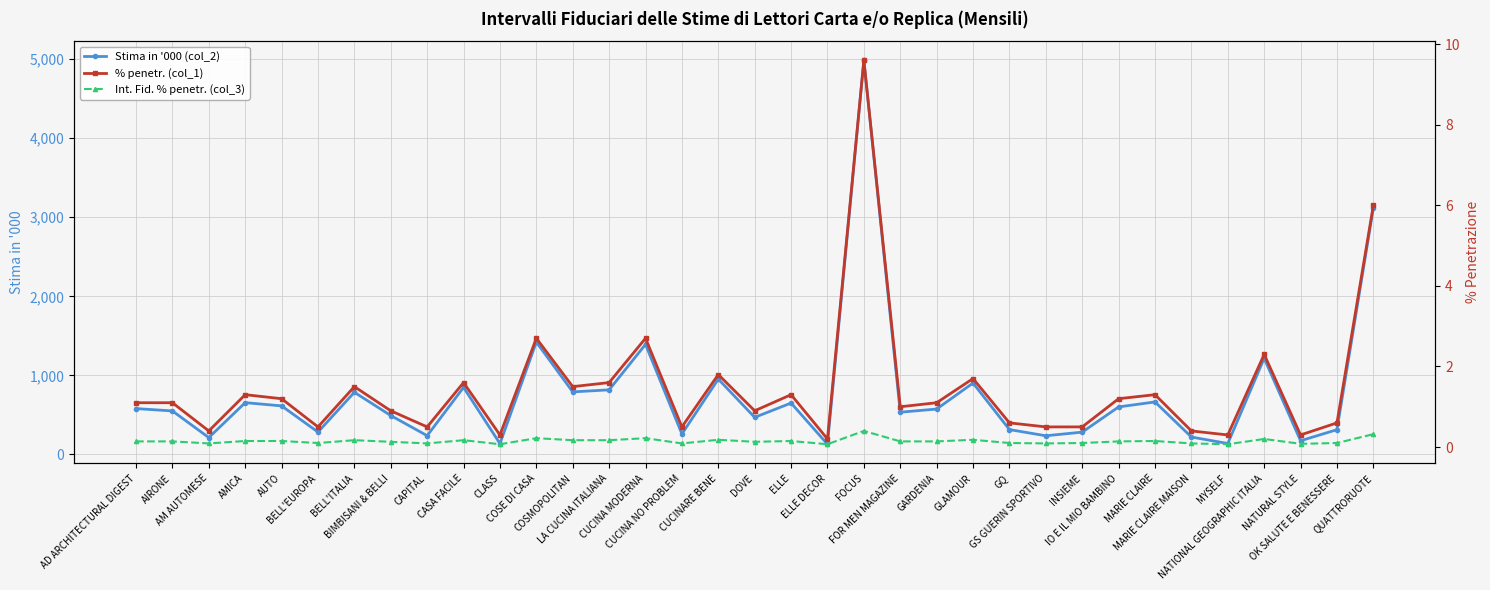

Is the value of Int. Fid. % penetr. (col_3) at IO E IL MIO BAMBINO greater than the value of Stima in '000 (col_2) at QUATTRORUOTE?

No